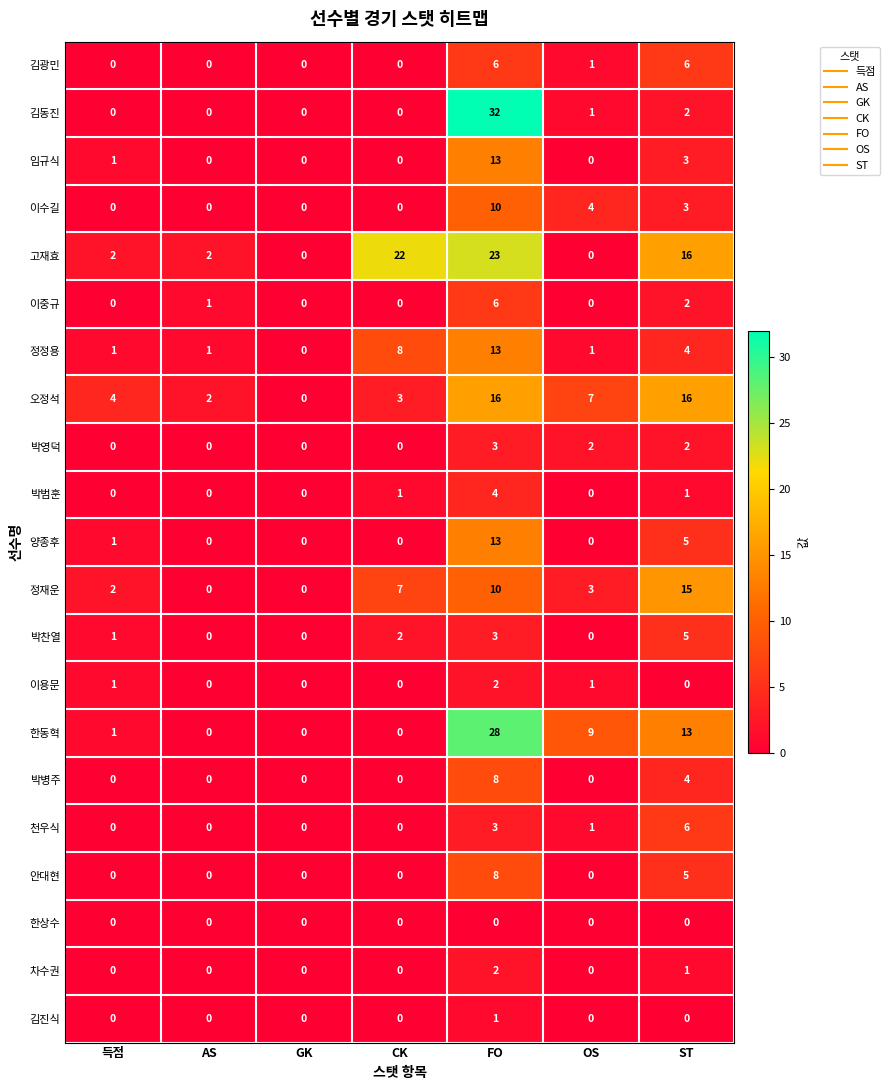

What is the maximum value for 오정석?

16